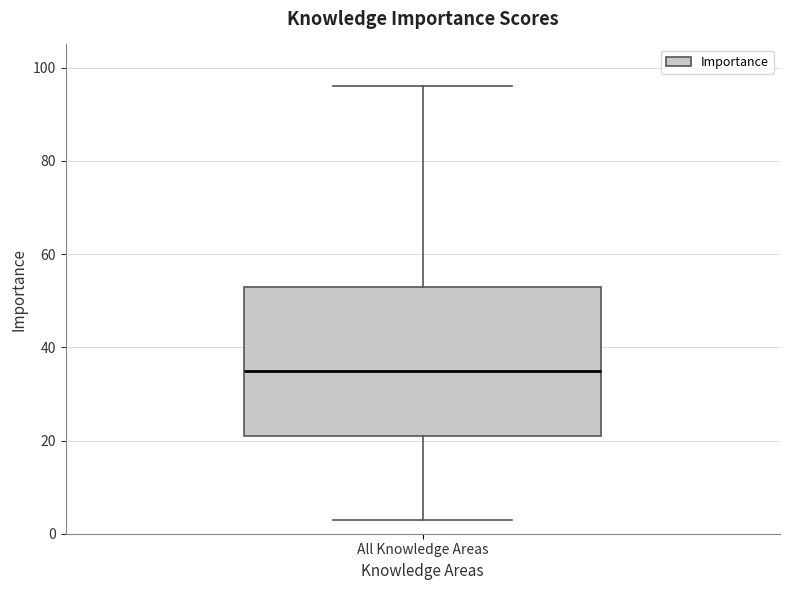

Read this box plot against the y-axis: the position of the median line, the range covered by the box, and the ends of both whiskers. The values are not printed on the chart, so give them approximately, as read against the axis.

median 36, box 22 to 54, whiskers 4 to 96